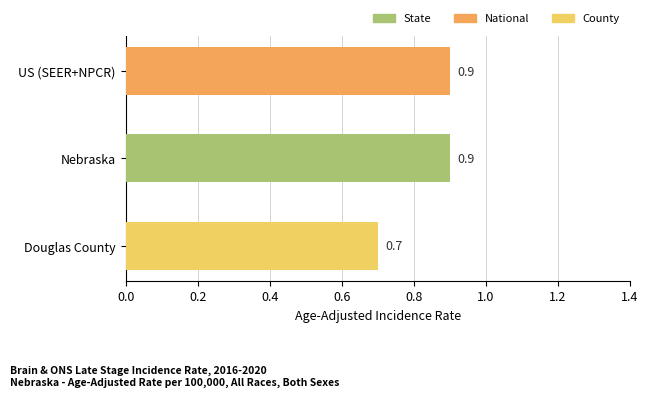

What is the difference between the maximum and minimum values?

0.2